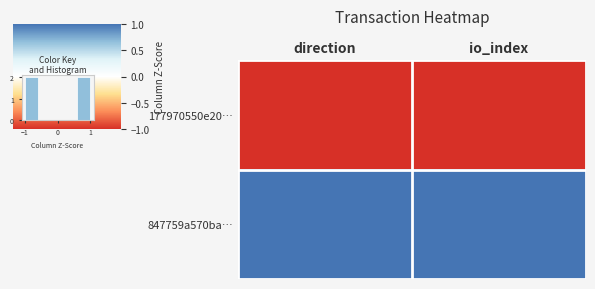

The value of 847759a570ba… at direction is 1. True or false?

True